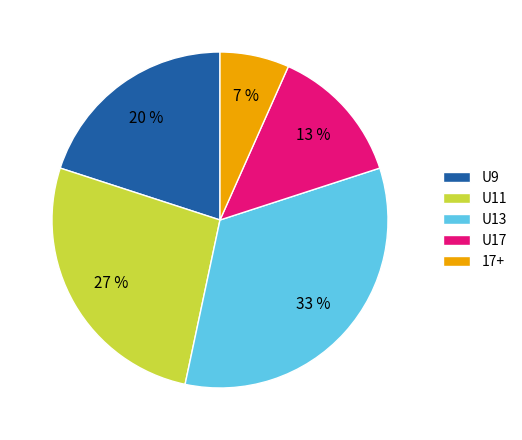

Is it true that 17+ is 12% of the pie?

False